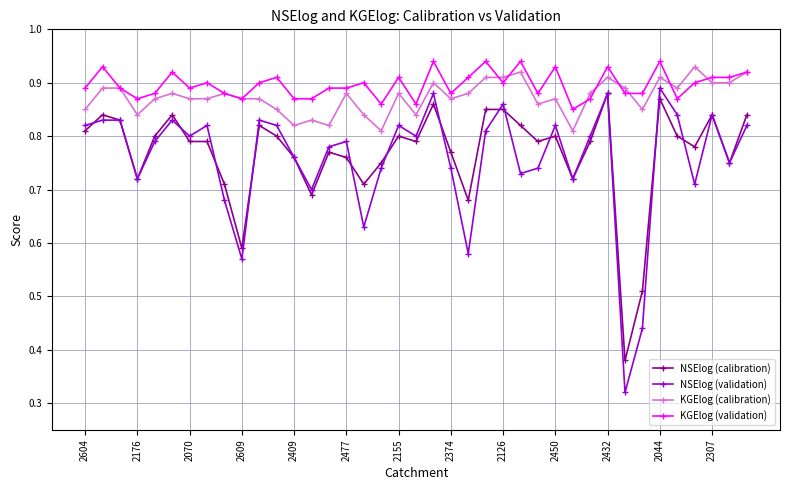

True or false: KGElog (validation) has more than 0 interior local peaks.

True